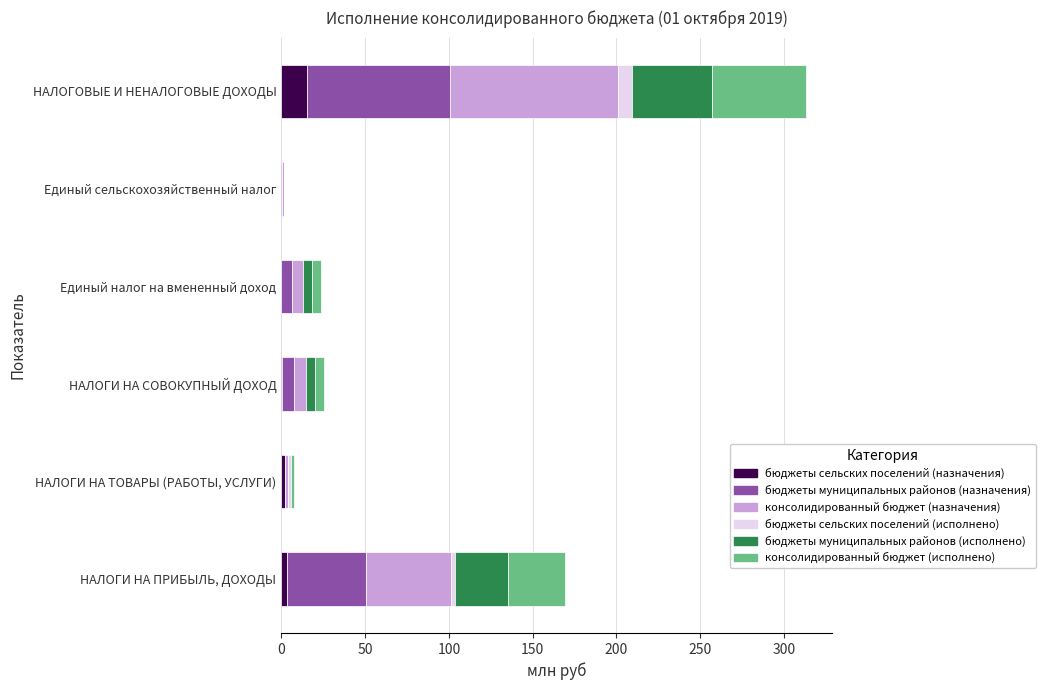

Which category has the highest value in the бюджеты сельских поселений (назначения) series?

НАЛОГОВЫЕ И НЕНАЛОГОВЫЕ ДОХОДЫ